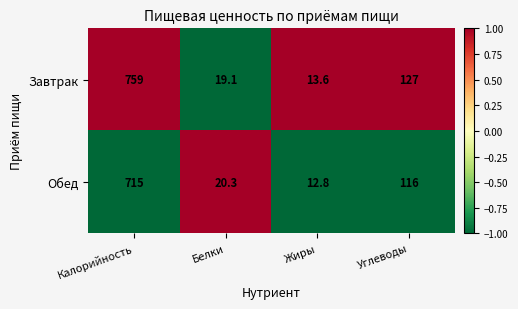

Reading right to left, transcribe all the data shown in this chart.

Завтрак: 127.0	13.6	19.1	759.0
Обед: 116.0	12.8	20.3	715.0